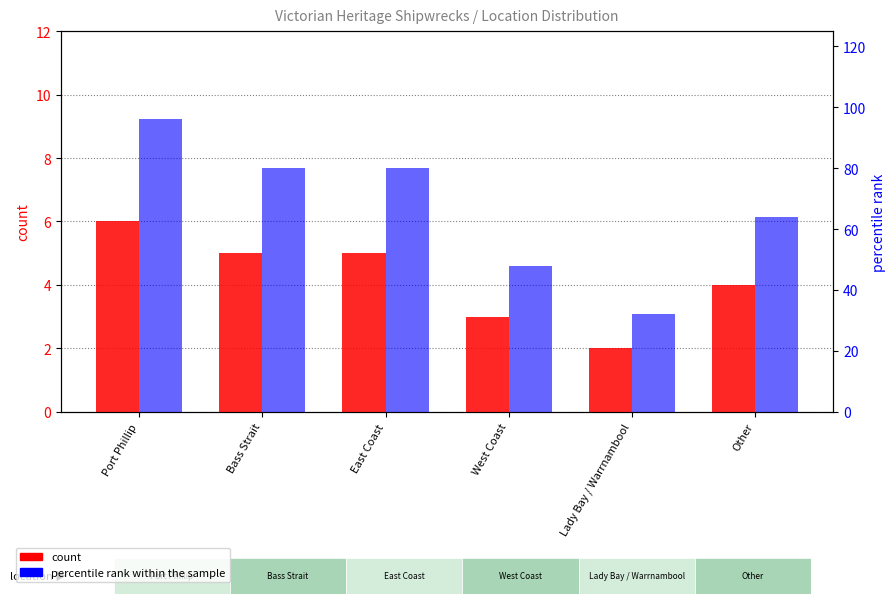

How many bars are there in total?

12